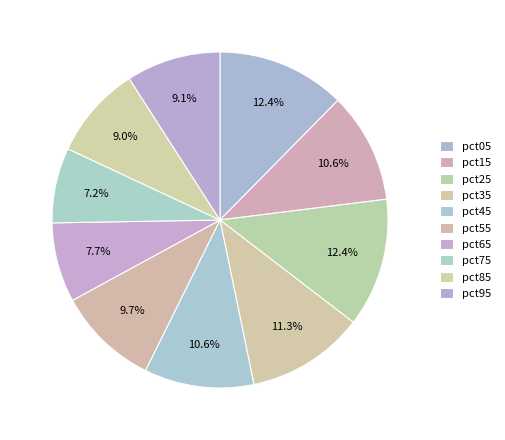

What is the largest slice in the pie chart?

pct25